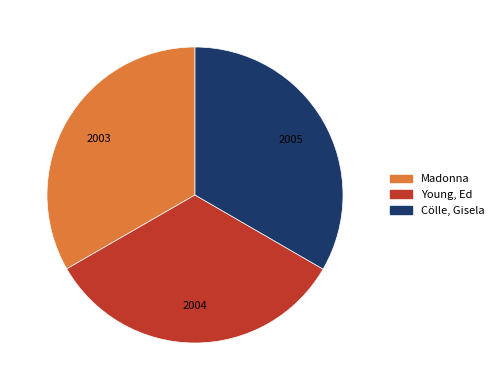

Is it true that Madonna is 24% of the pie?

False